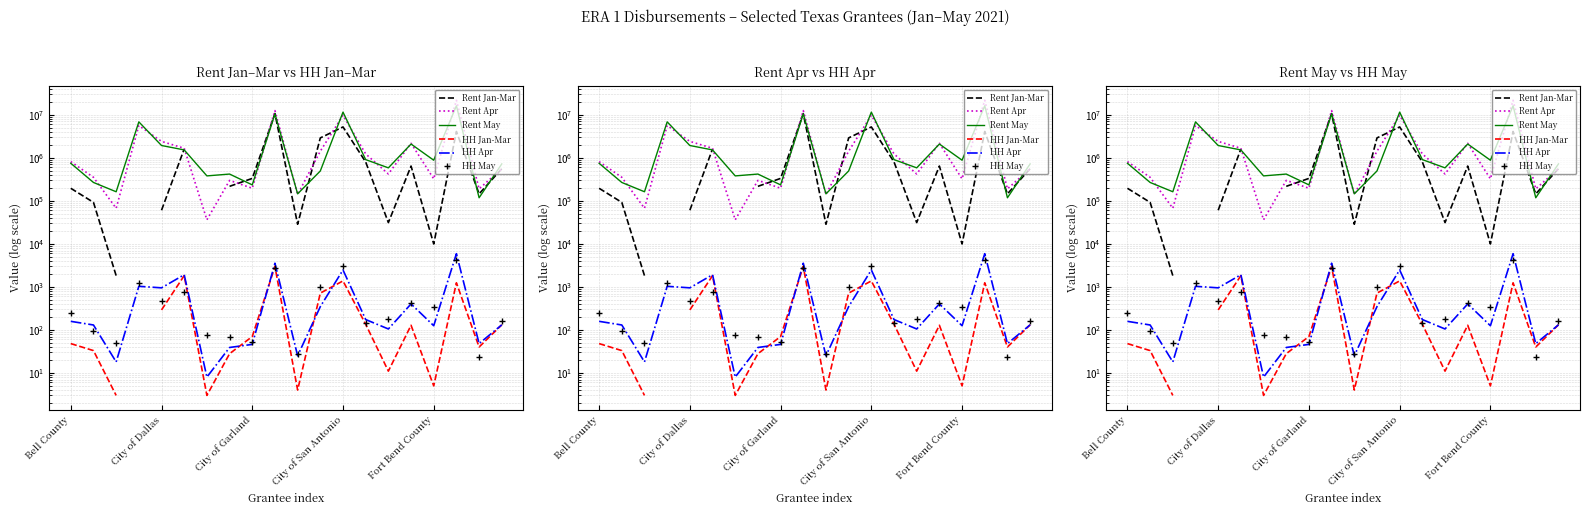

True or false: HH May has more than 1 interior local peaks.

True